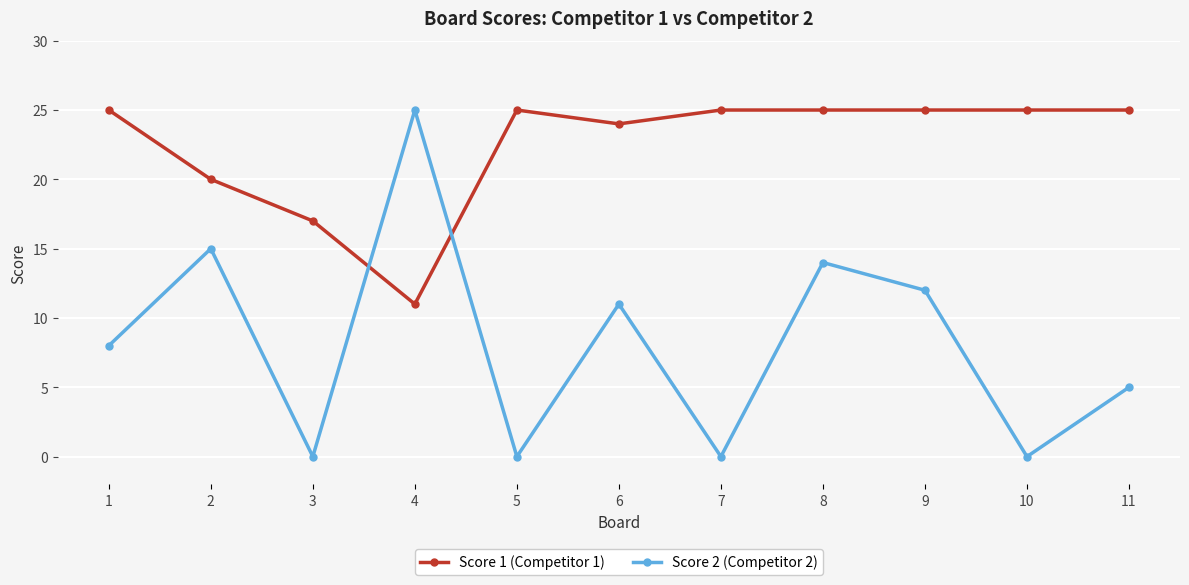

Is it true that Score 2 (Competitor 2) equals 14 at 8?

True